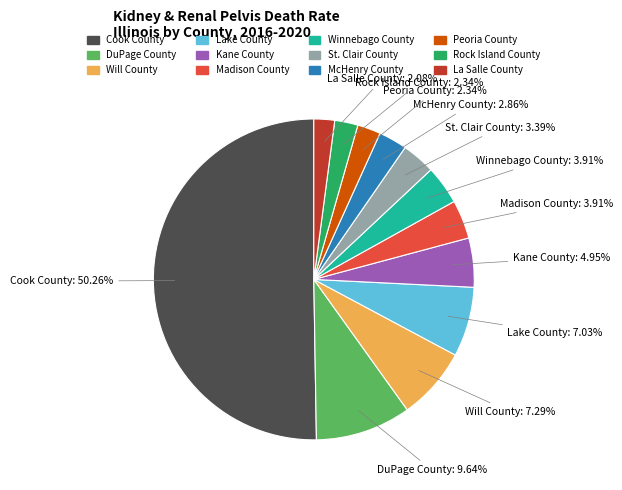

To the nearest percent, what percentage of the pie is Will County?

7%